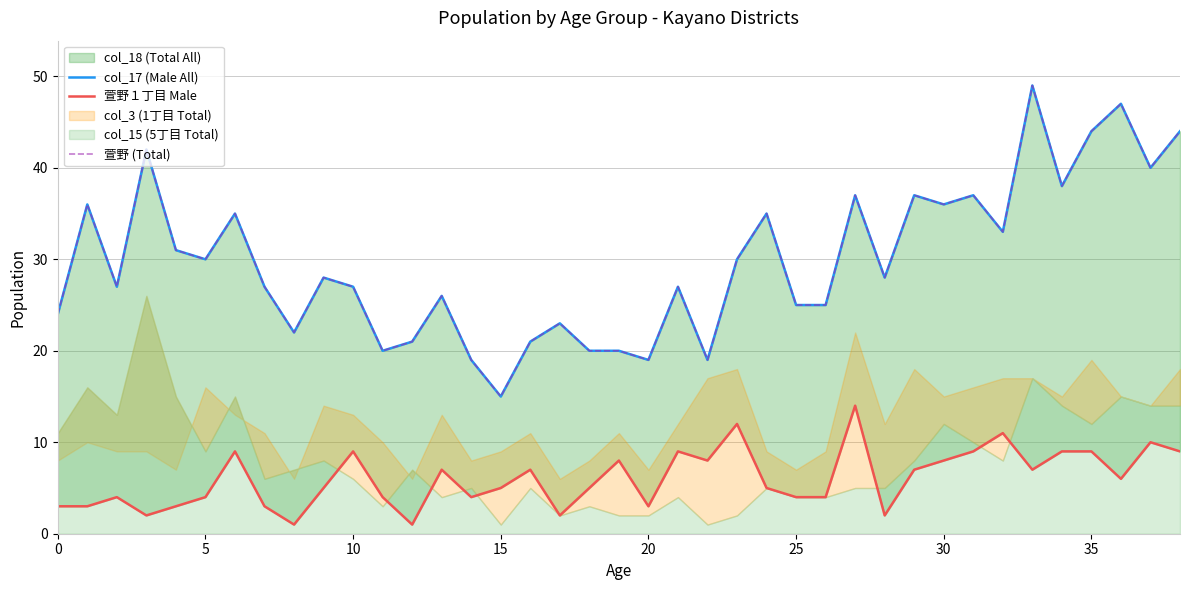

How many lines are shown in the chart?

3